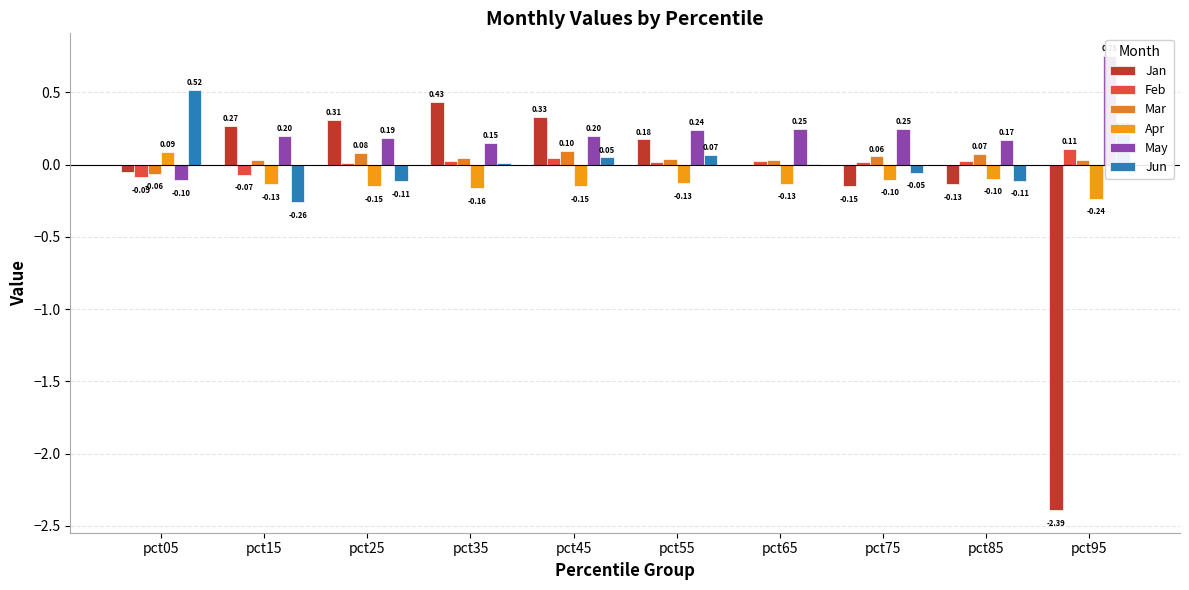

How many values in Mar are above zero?

9